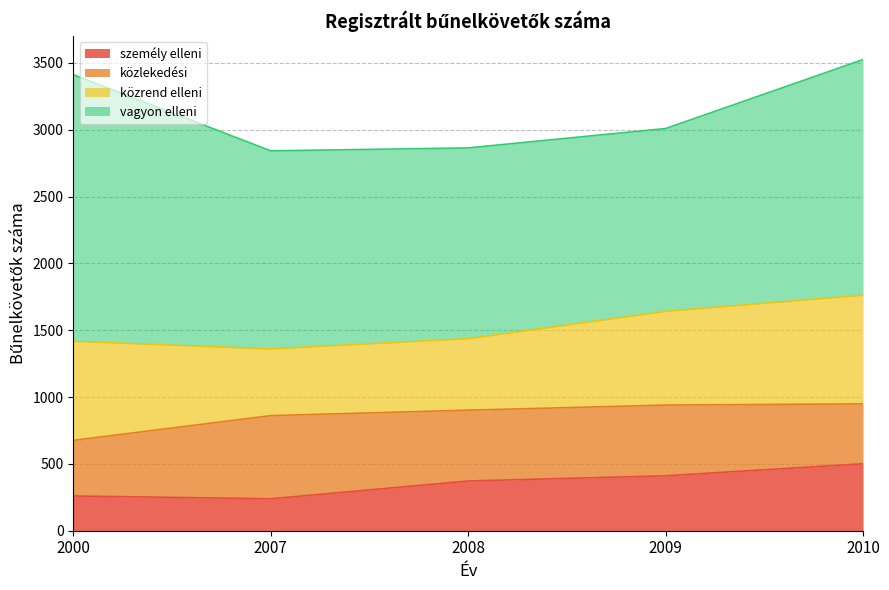

How many distinct data groups are displayed?

4